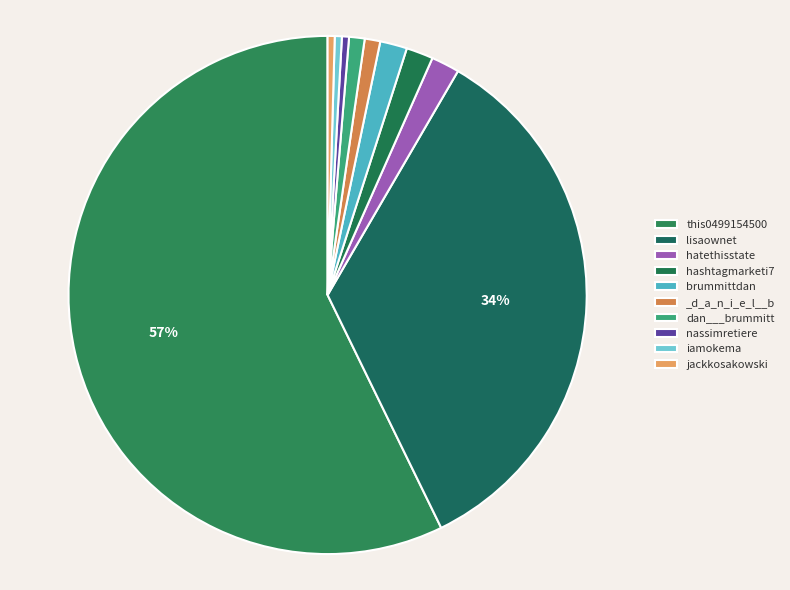

Which slice is the smallest?

nassimretiere